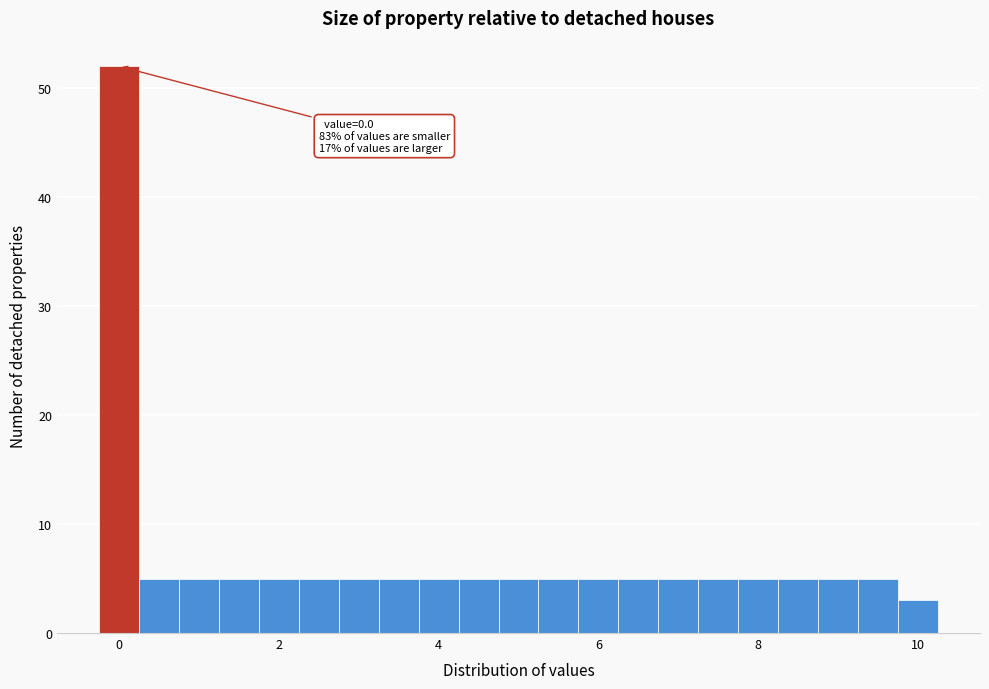

Around what value on the x-axis is the tallest bar? Give the approximate position of its centre, as read against the axis.

0.0